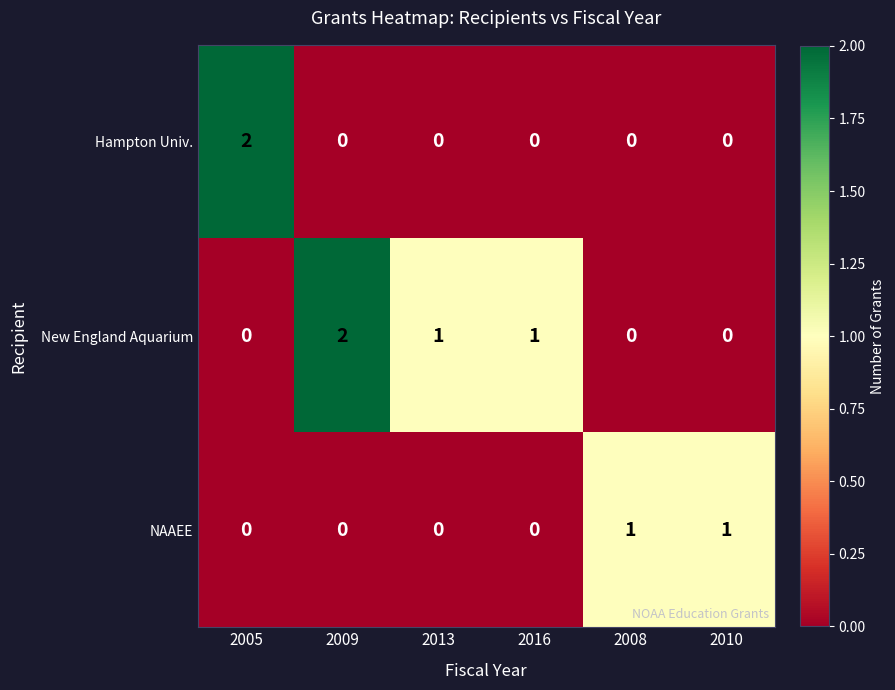

Which series has the largest total across all categories?

New England Aquarium